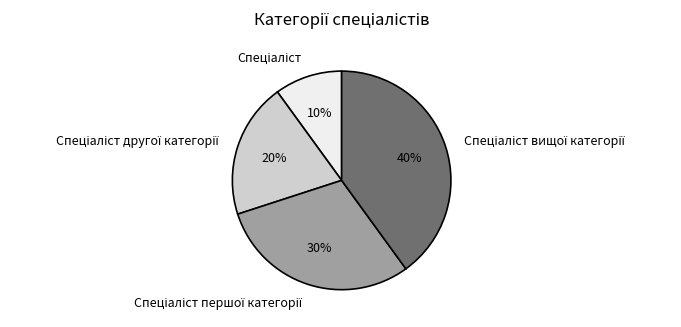

To the nearest percent, what is the difference between the largest and smallest slice percentages?

30%